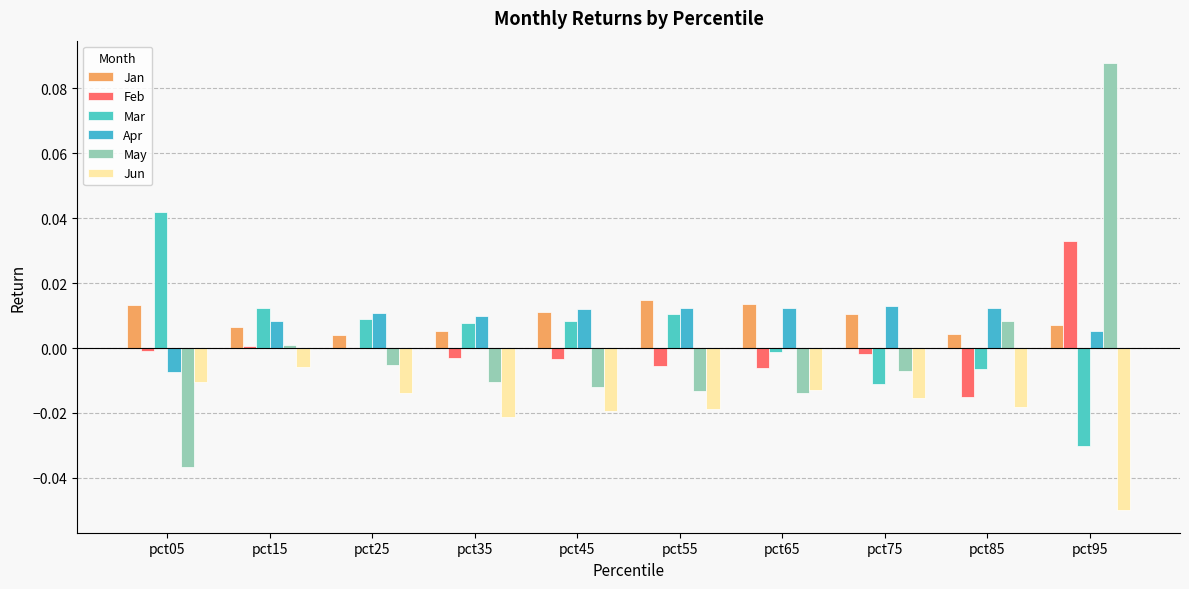

How many data points does each series have?

10